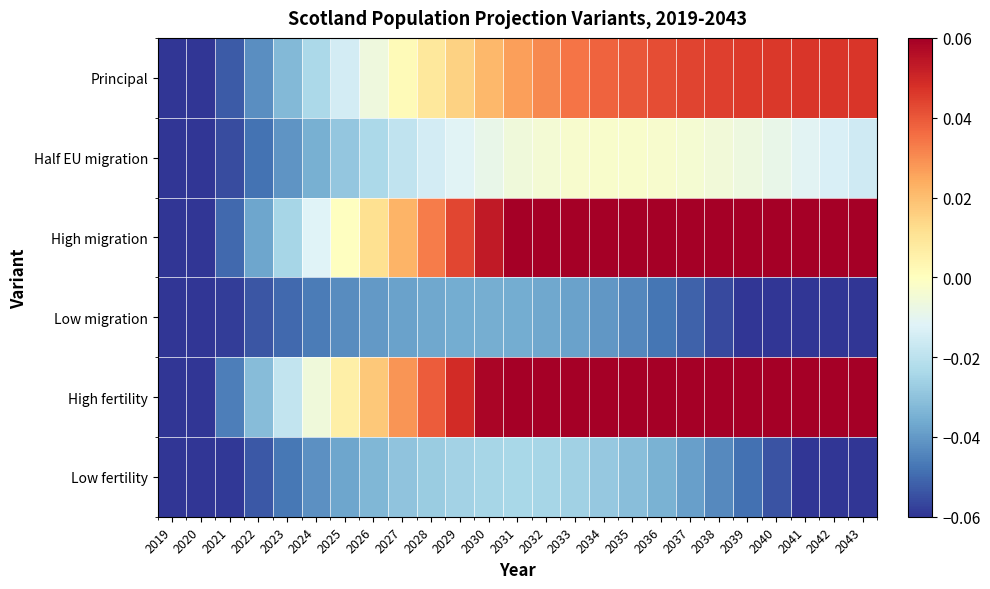

Rank the series by their maximum value, from highest to lowest.

High fertility, High migration, Principal, Half EU migration, Low fertility, Low migration